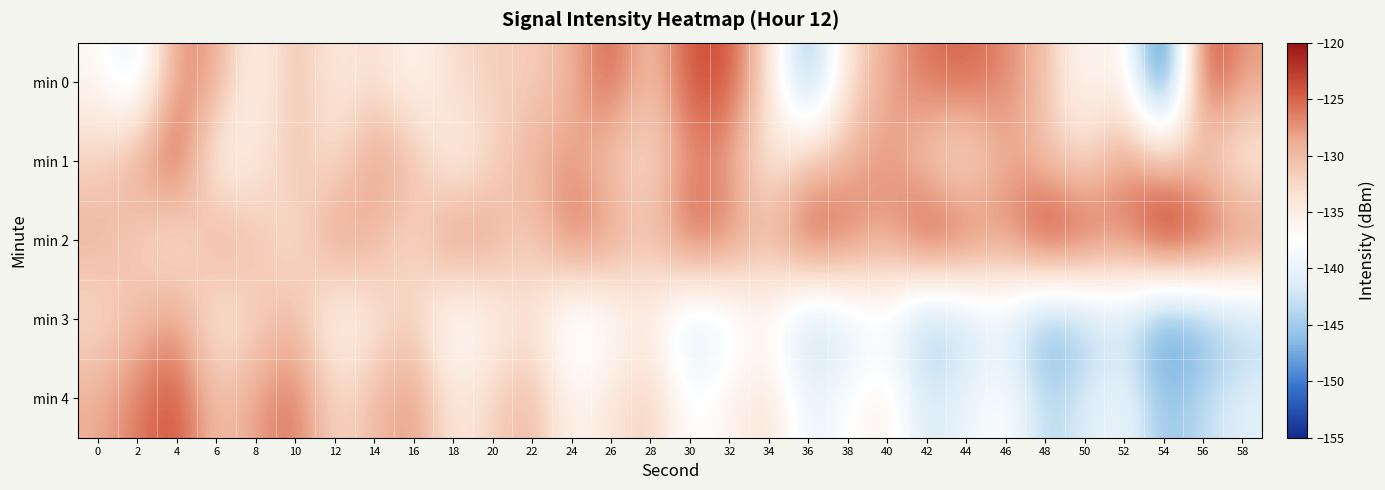

Which series has the largest total across all categories?

min 2